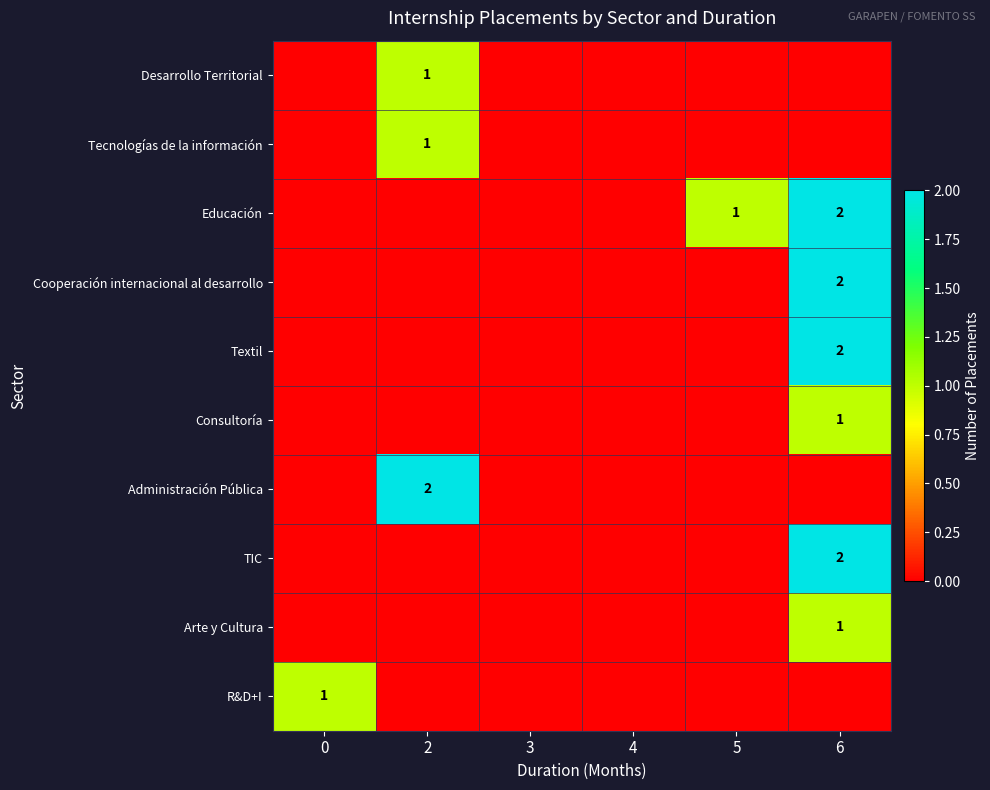

Count the number of categories in the chart.

6